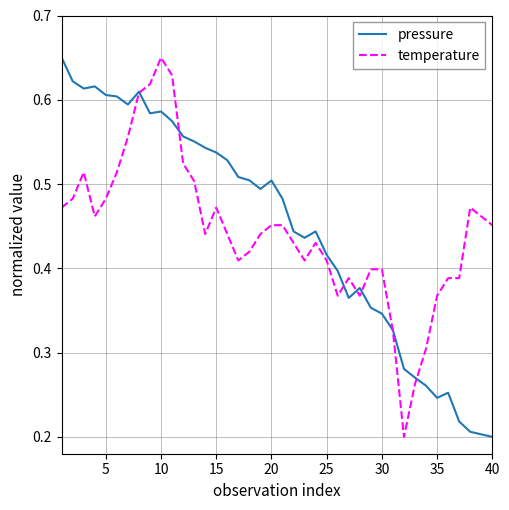

At which category is the sum across all series the highest?

10